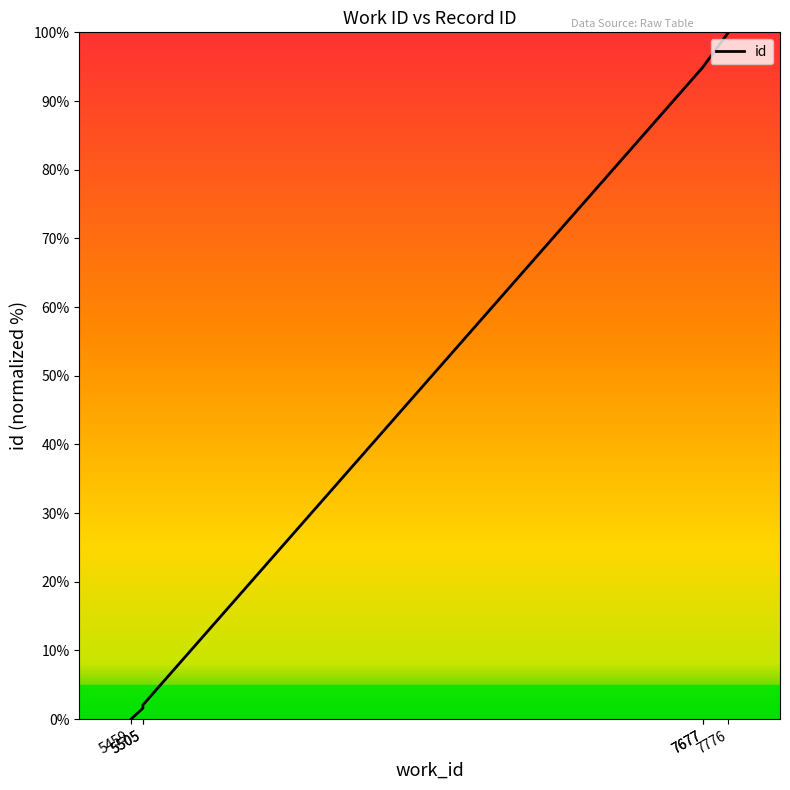

Where does the data first go above 94?

7677